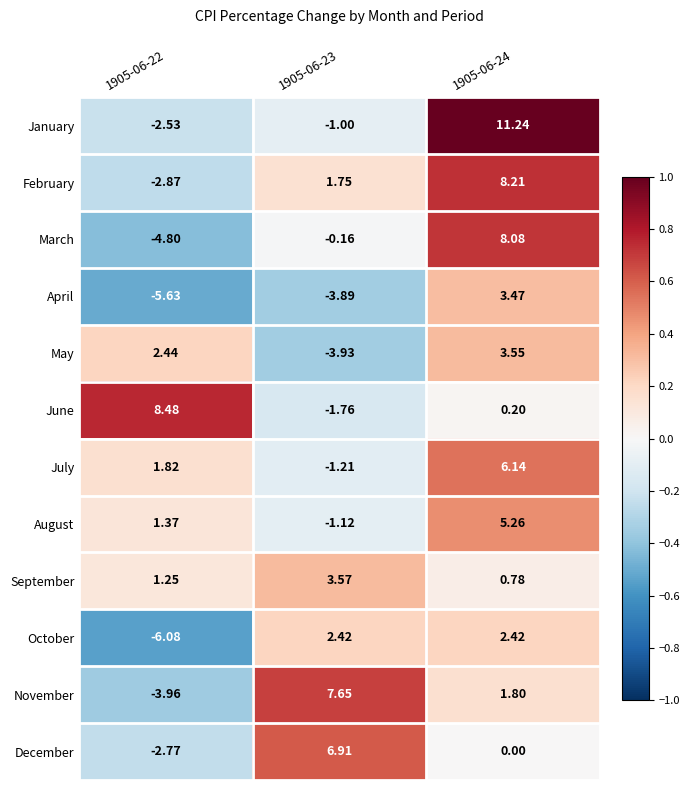

At 1905-06-22, list the series in order from smallest to largest.

October, April, March, November, February, December, January, September, August, July, May, June